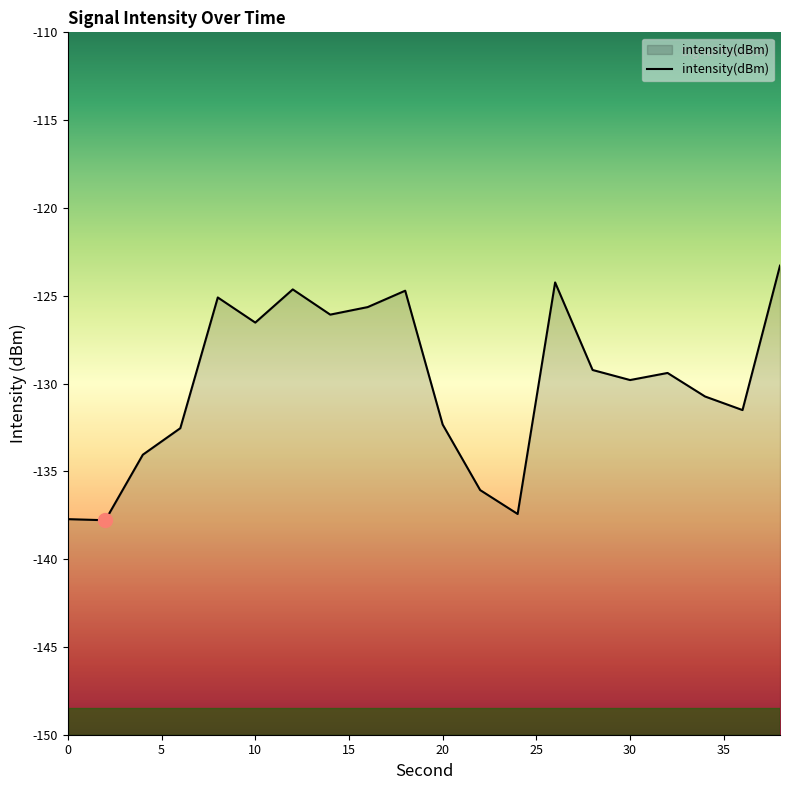

Which has a higher value, 22 or 4?

4